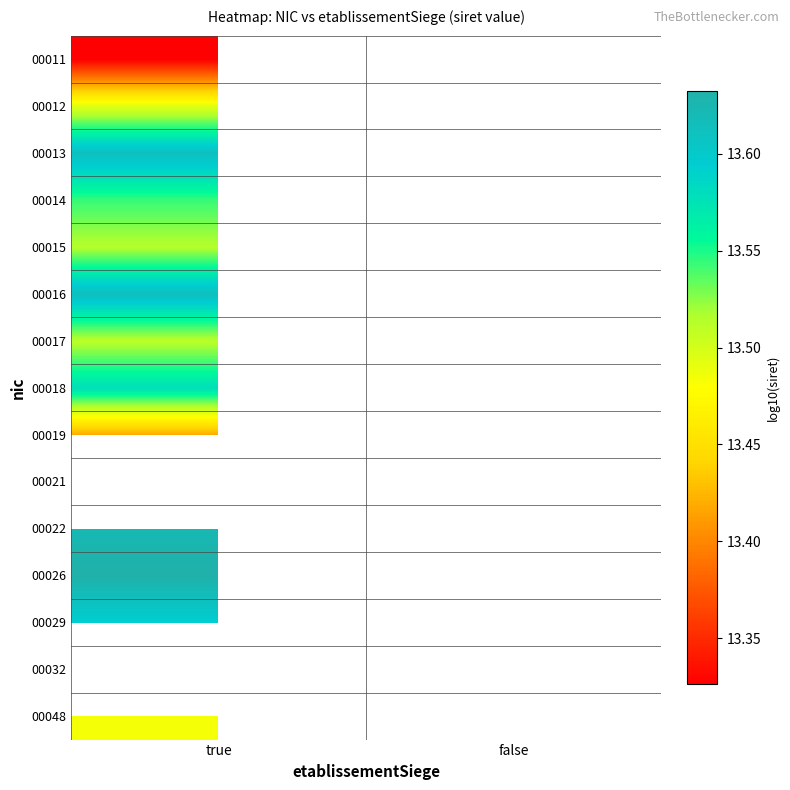

True or false: 00016 has a value of 3.3 at true.

False